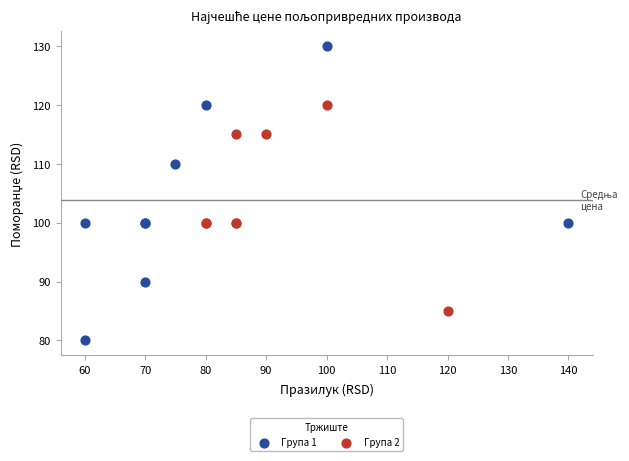

Which series reaches the minimum Y coordinate?

Група 1